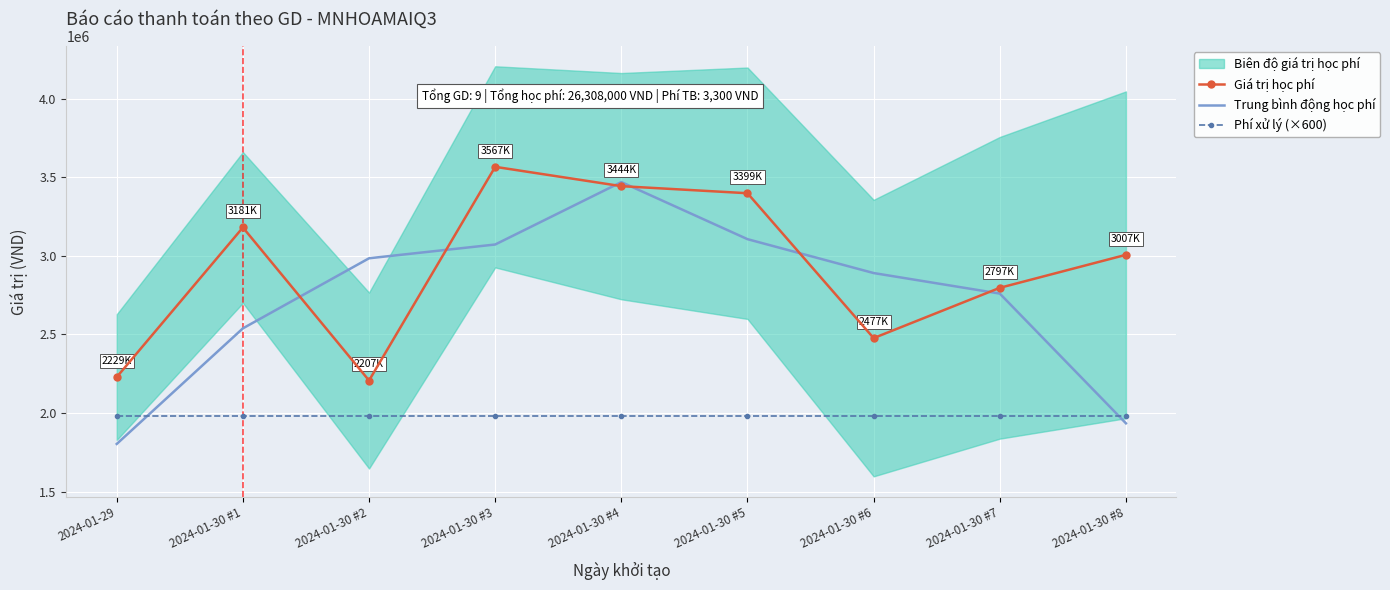

What is the value of the Trung bình động học phí point at the 9th from the left?

1934666.7